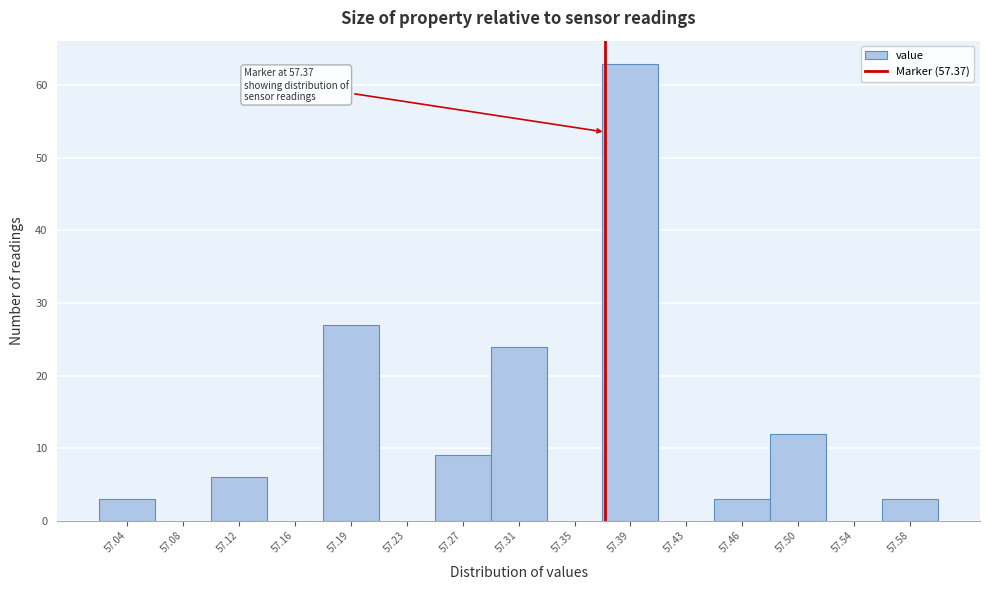

Which range on the x-axis has the tallest bar?

57.370 to 57.405